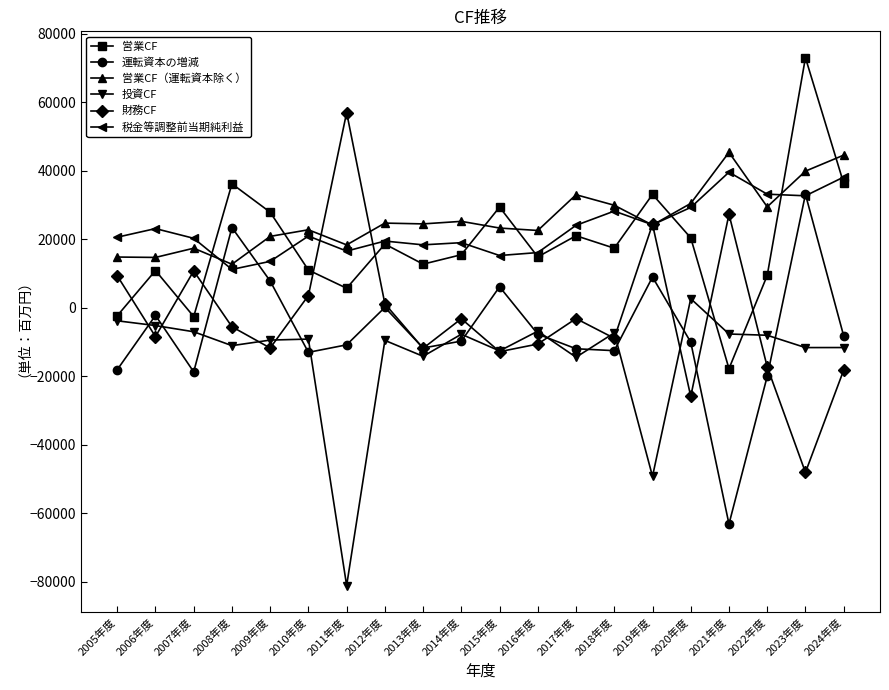

Where do 税金等調整前当期純利益 and 営業CF first cross each other?

2007年度 and 2008年度